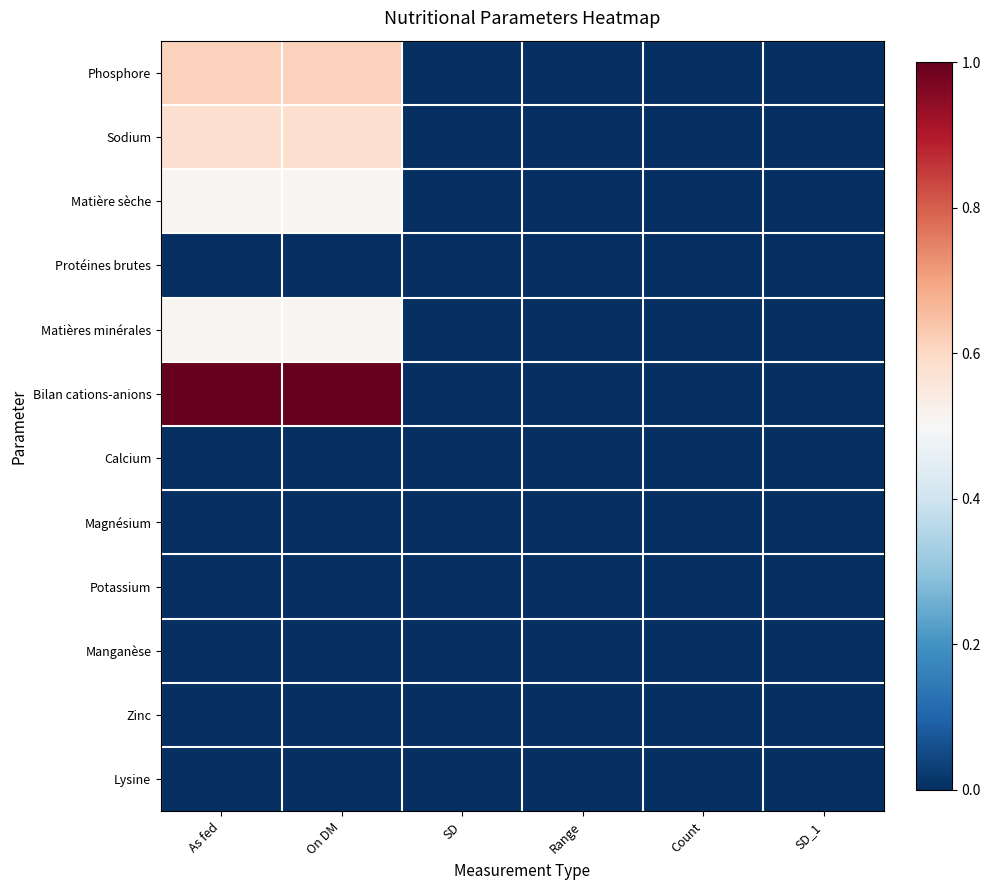

At how many categories does at least one series exceed 0?

2